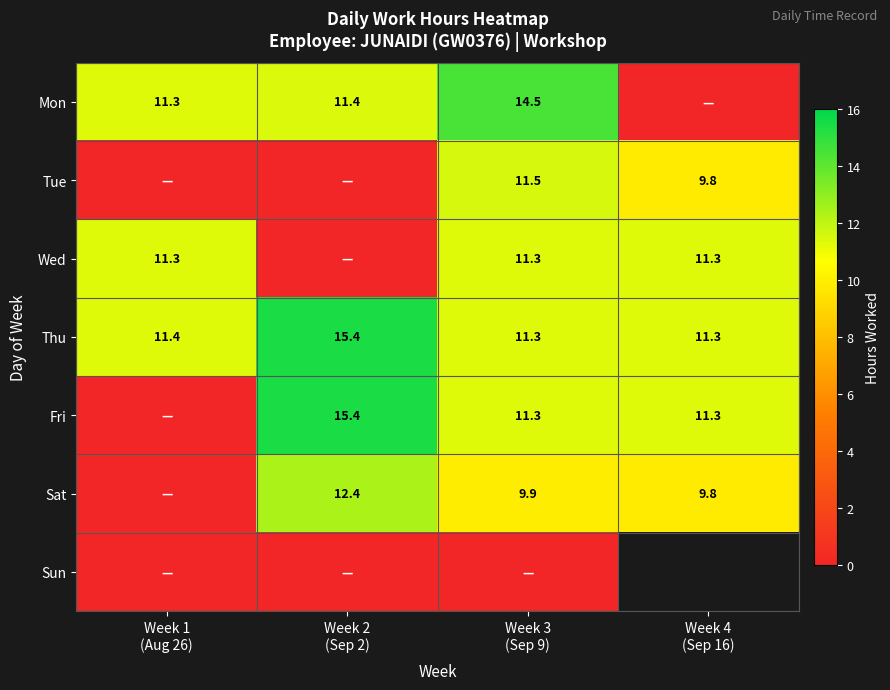

What is the sum of all Thu values?

49.4